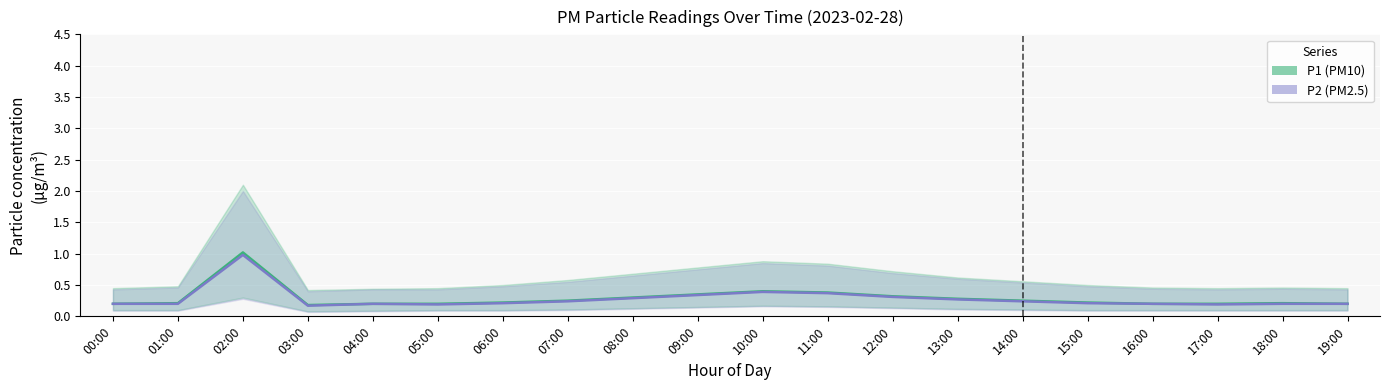

True or false: P1 (PM10) and P2 (PM2.5) intersect in this chart.

False